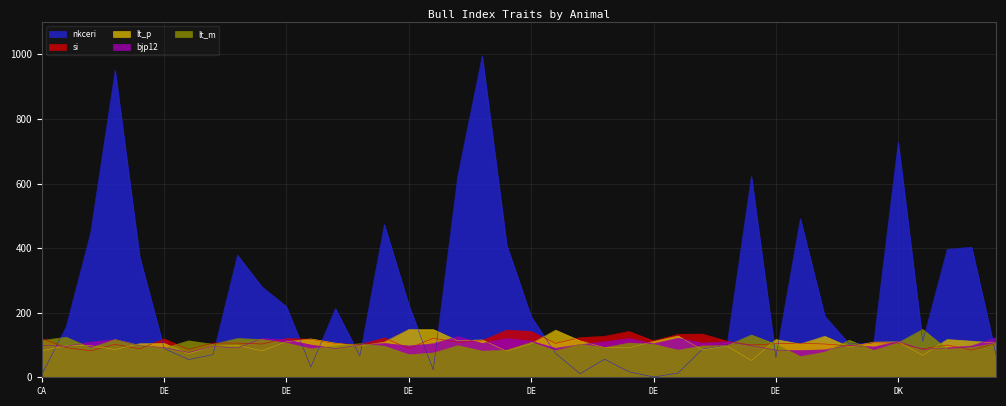

Which series has the largest total across all categories?

nkceri